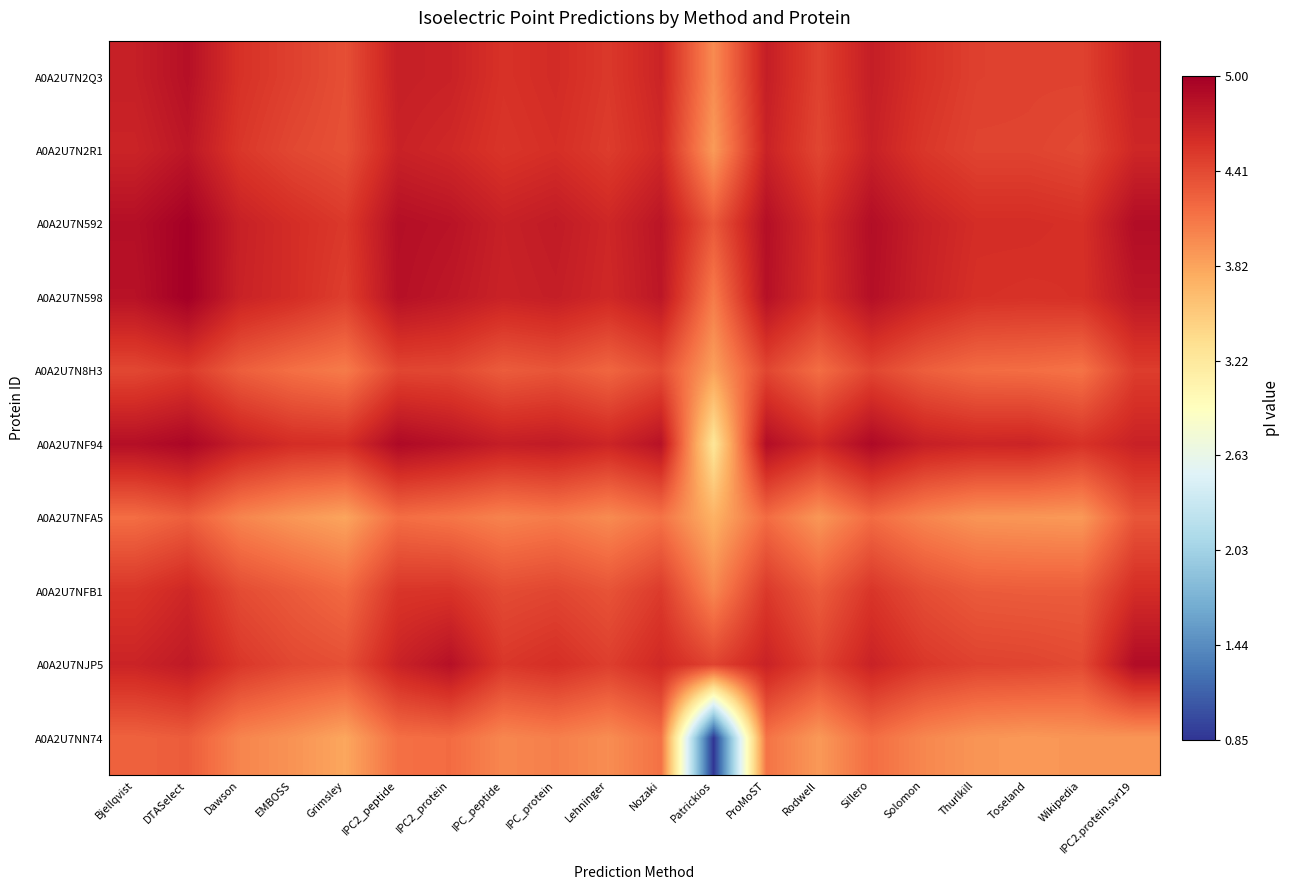

Which series has the largest range (max minus min)?

A0A2U7NN74